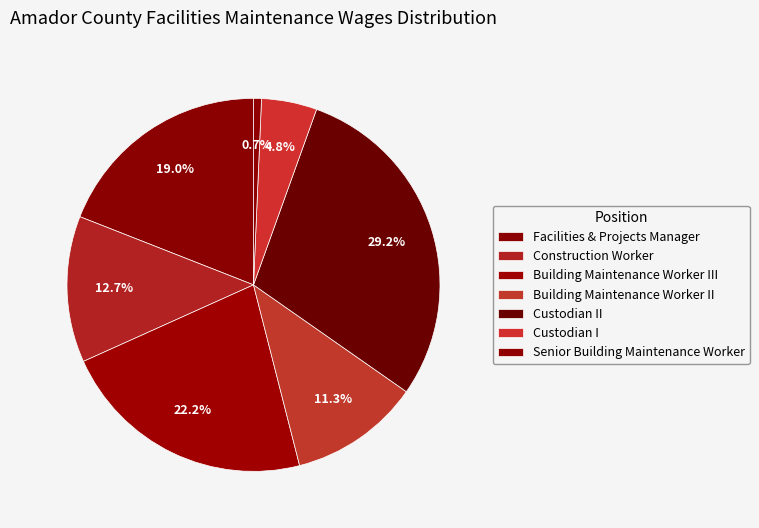

Is the sum of Construction Worker and Building Maintenance Worker II greater than half?

No